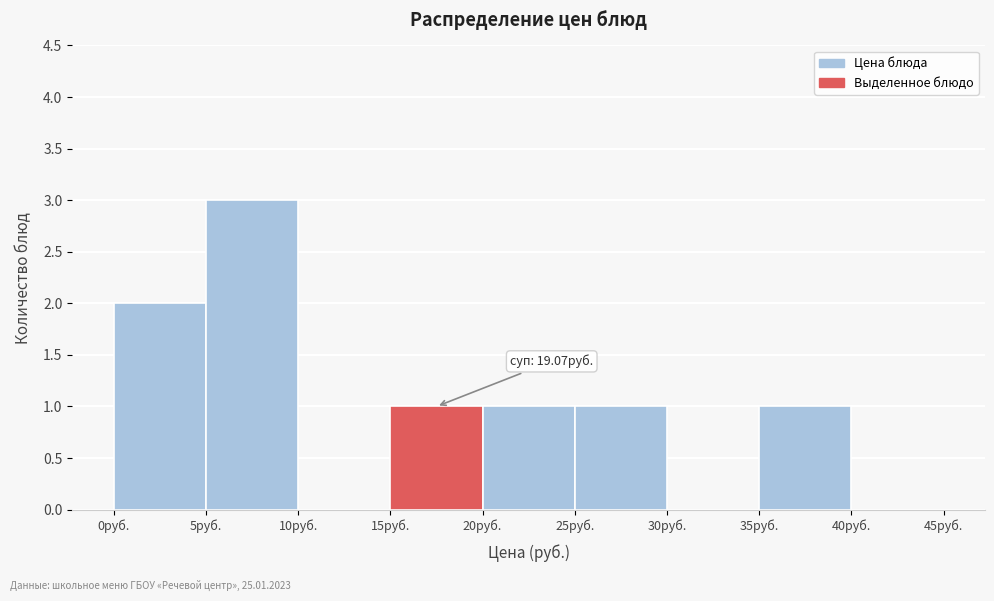

Over which range of the x-axis is the bar tallest?

5 to 10